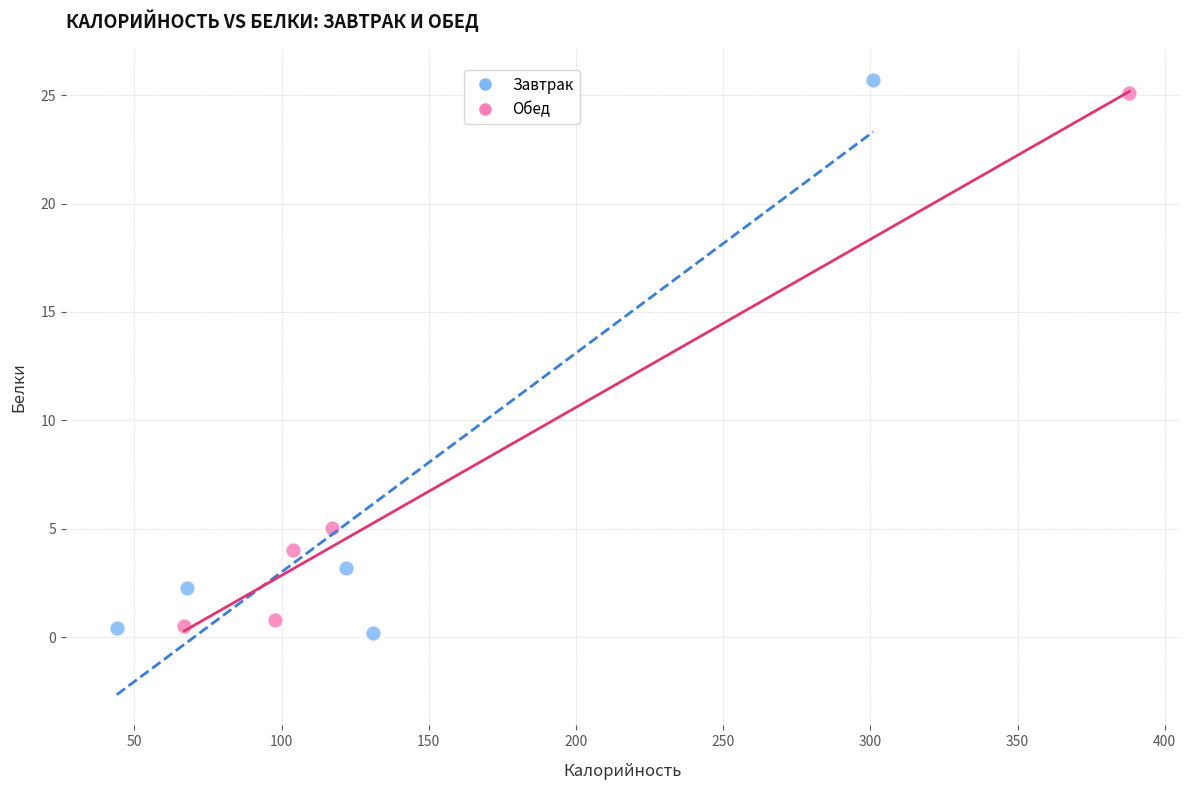

Which series has the largest Y range (max minus min)?

Завтрак